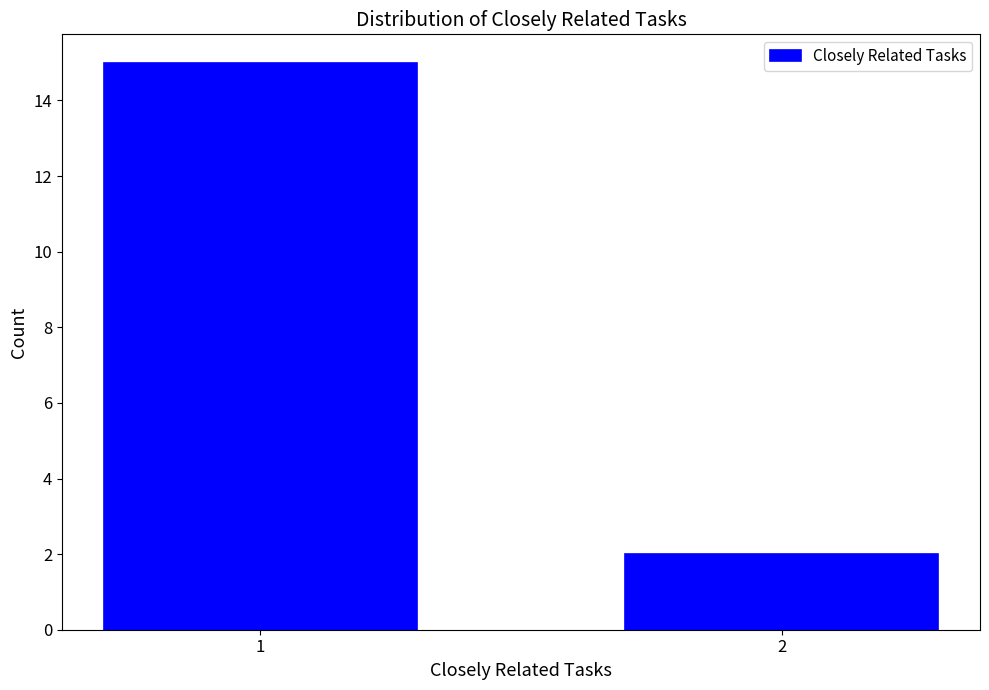

Reading left to right, extract all data points from this chart.

15	2